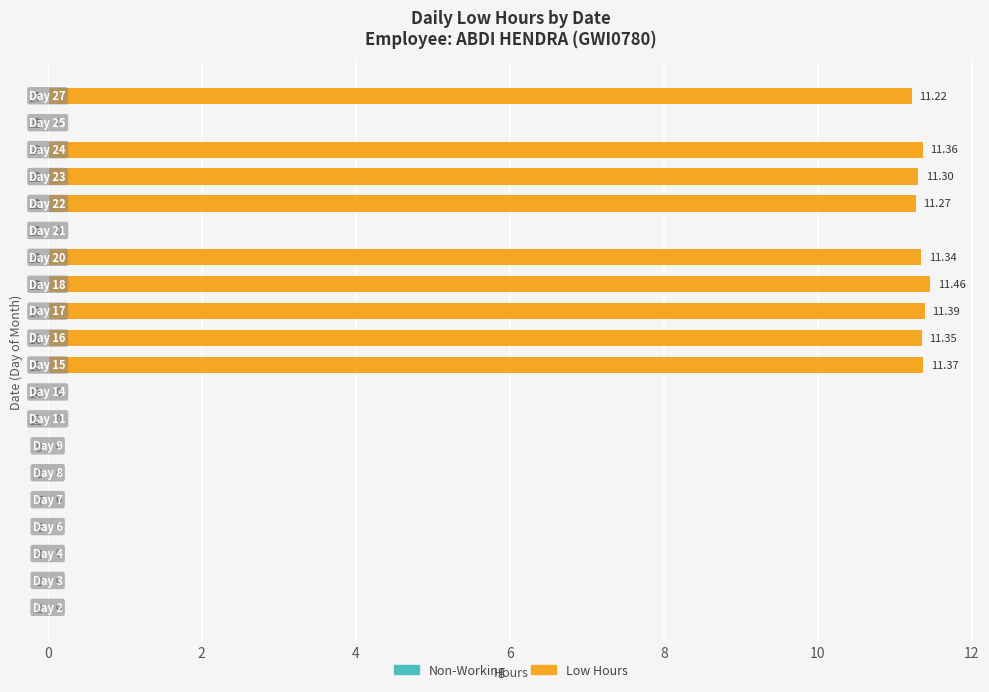

Approximately how many times larger is the value at 15 compared to 22?

1.0